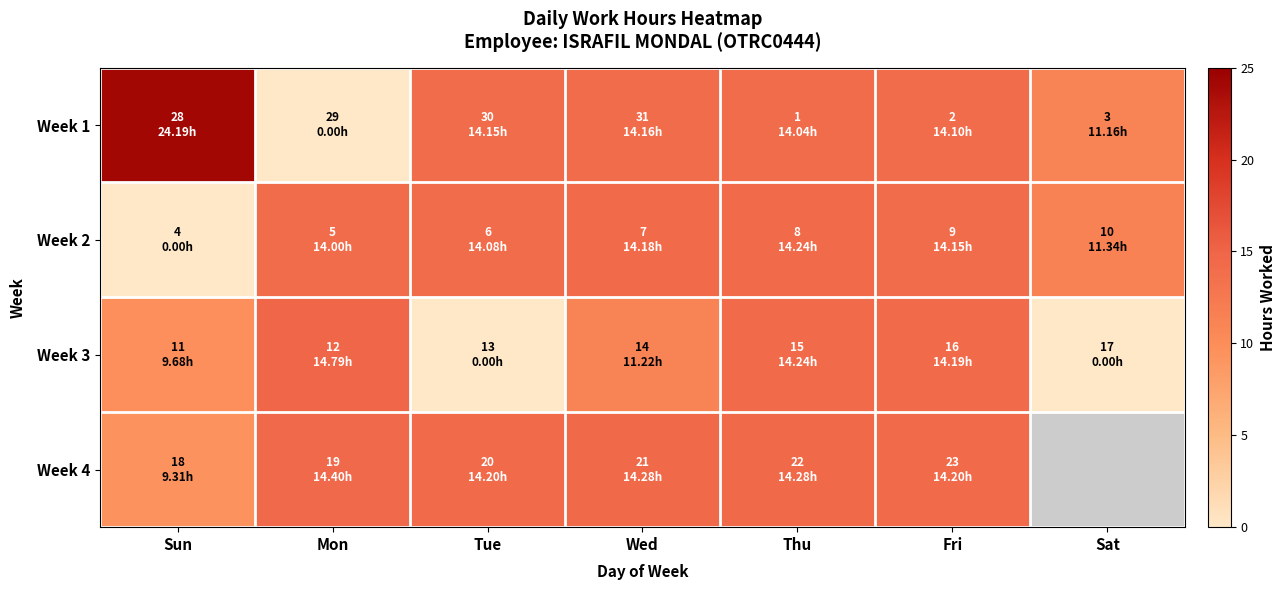

How many values in Week 1 are above zero?

6